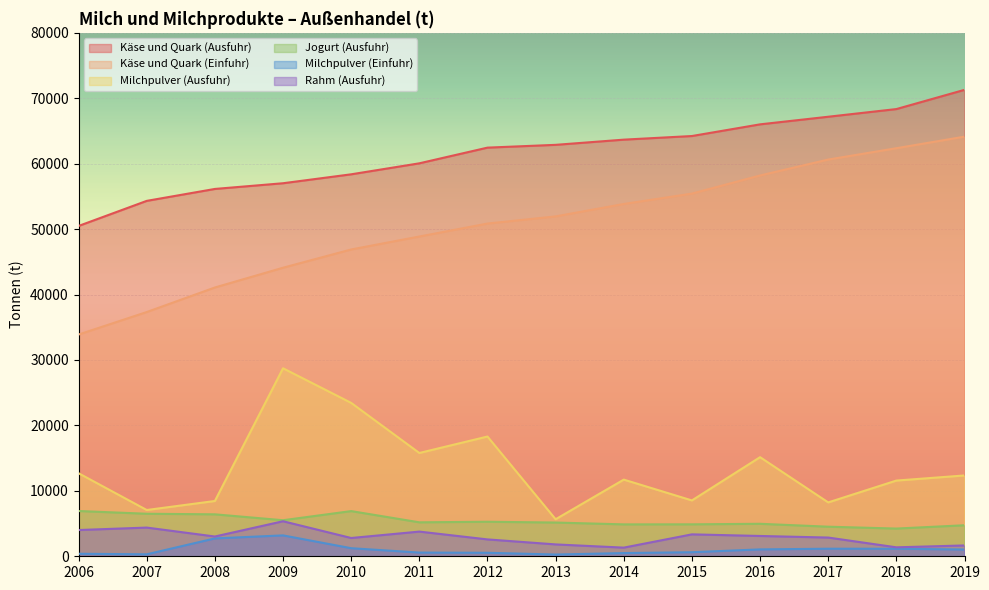

True or false: Käse und Quark (Einfuhr) and Jogurt (Ausfuhr) cross at least once.

False